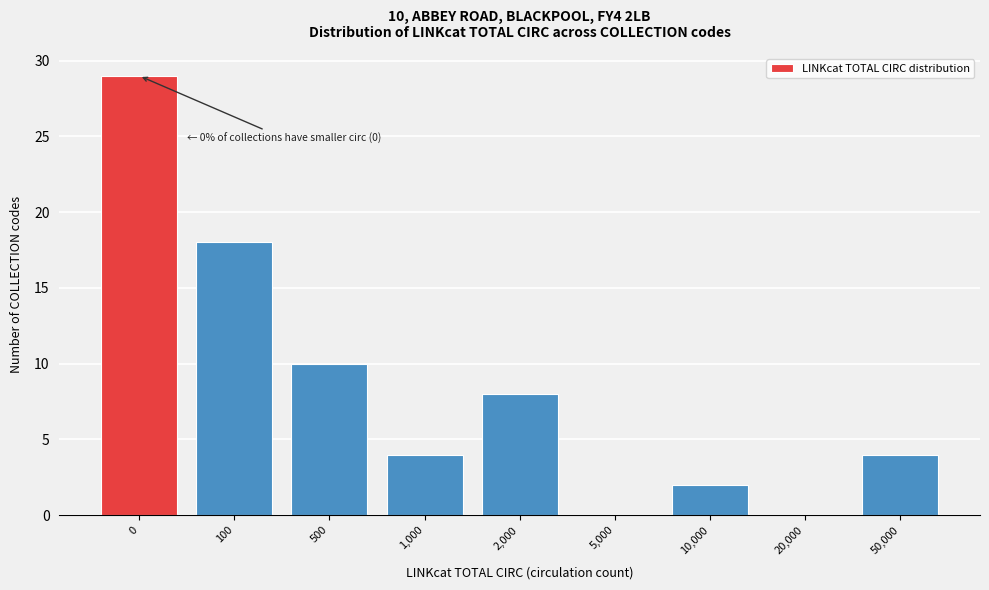

Reading left to right, extract all data points from this chart.

0=29	100=18	500=10	1,000=4	2,000=8	5,000=0	10,000=2	20,000=0	50,000=4